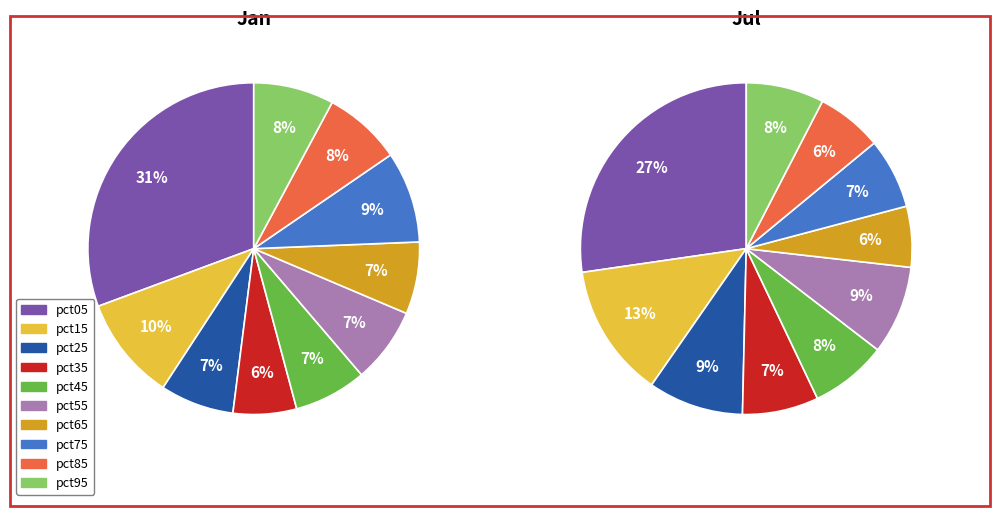

What percentage is the pct85 slice, to the nearest percent?

6%